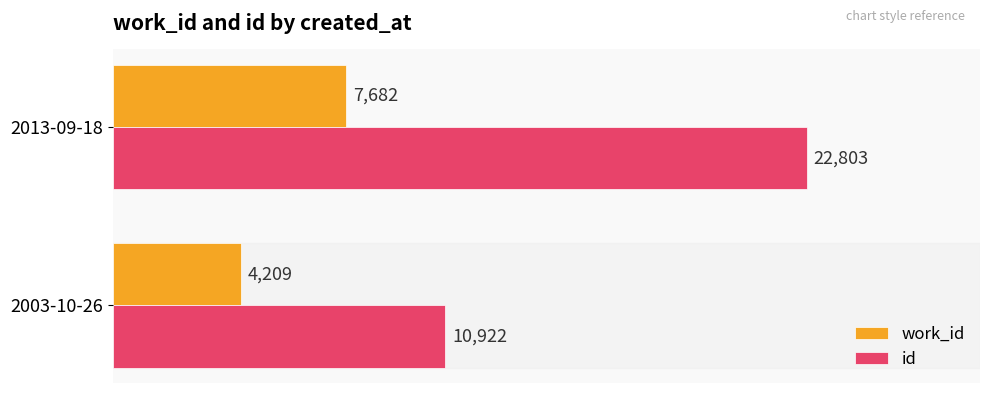

Which series has the largest range (max minus min)?

id